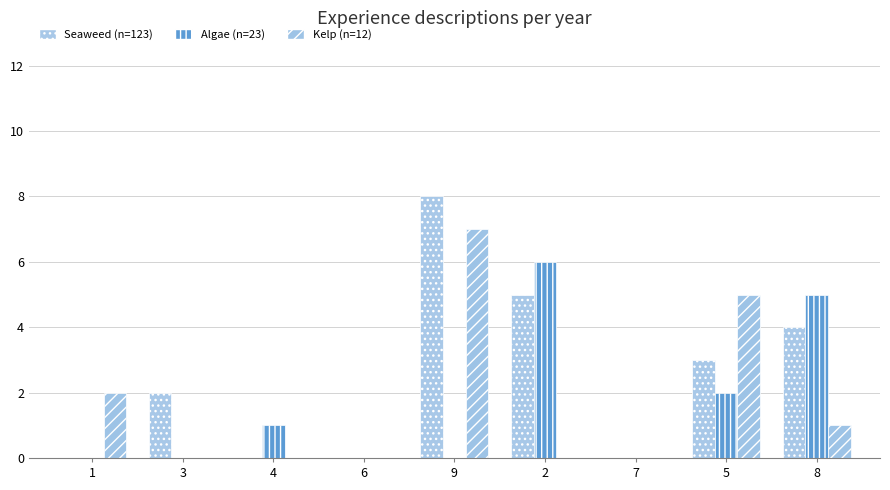

Is the value of Algae (n=23) at 5 greater than the value of Kelp (n=12) at 6?

Yes